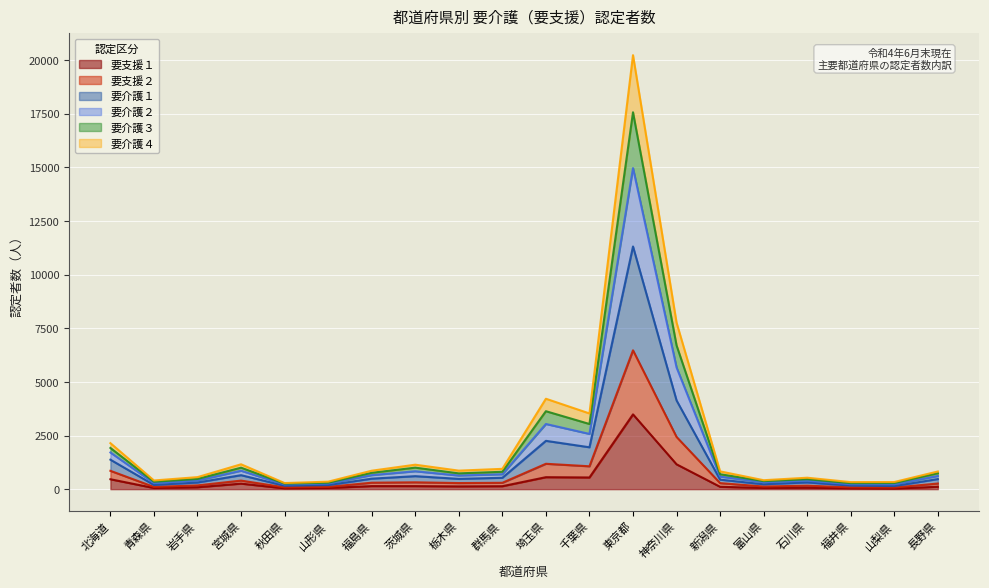

At which category does 要介護４ reach its first local valley?

青森県